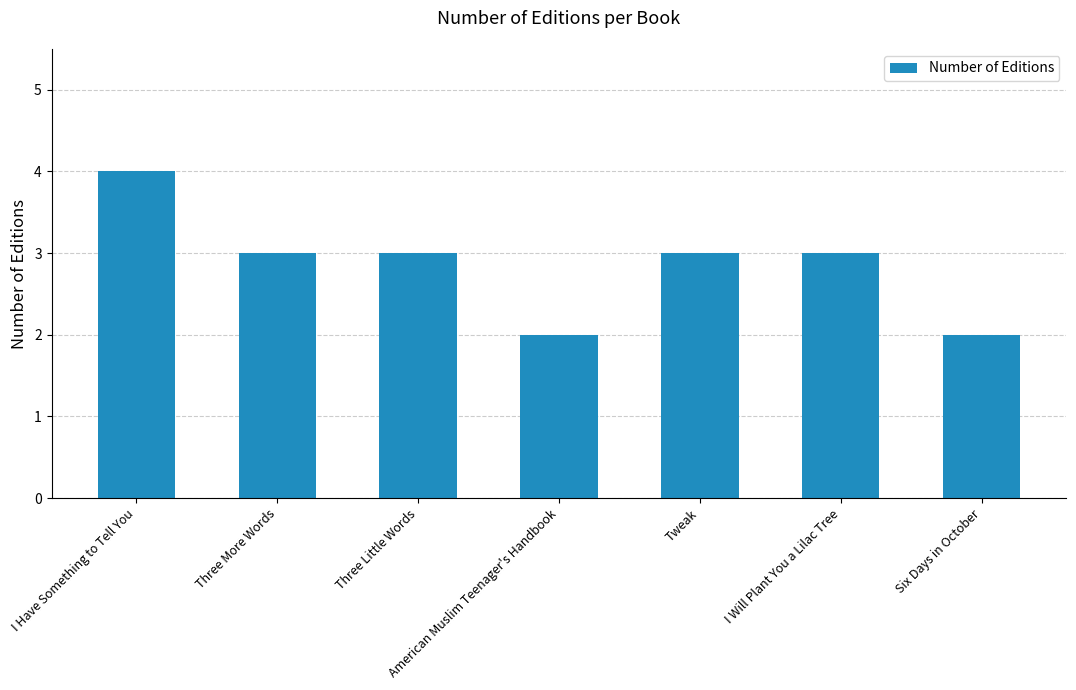

Where does the data first go above 3?

I Have Something to Tell You